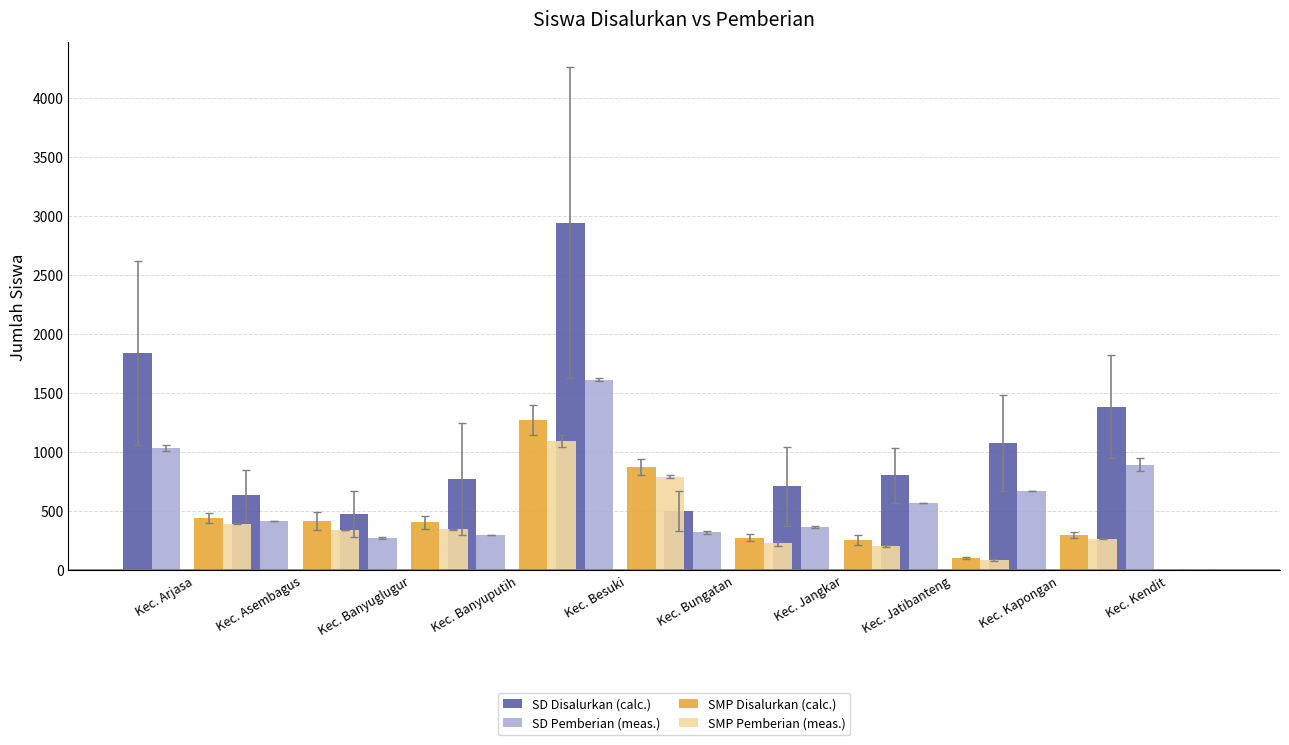

Which series has the largest total across all categories?

SD Disalurkan (calc.)